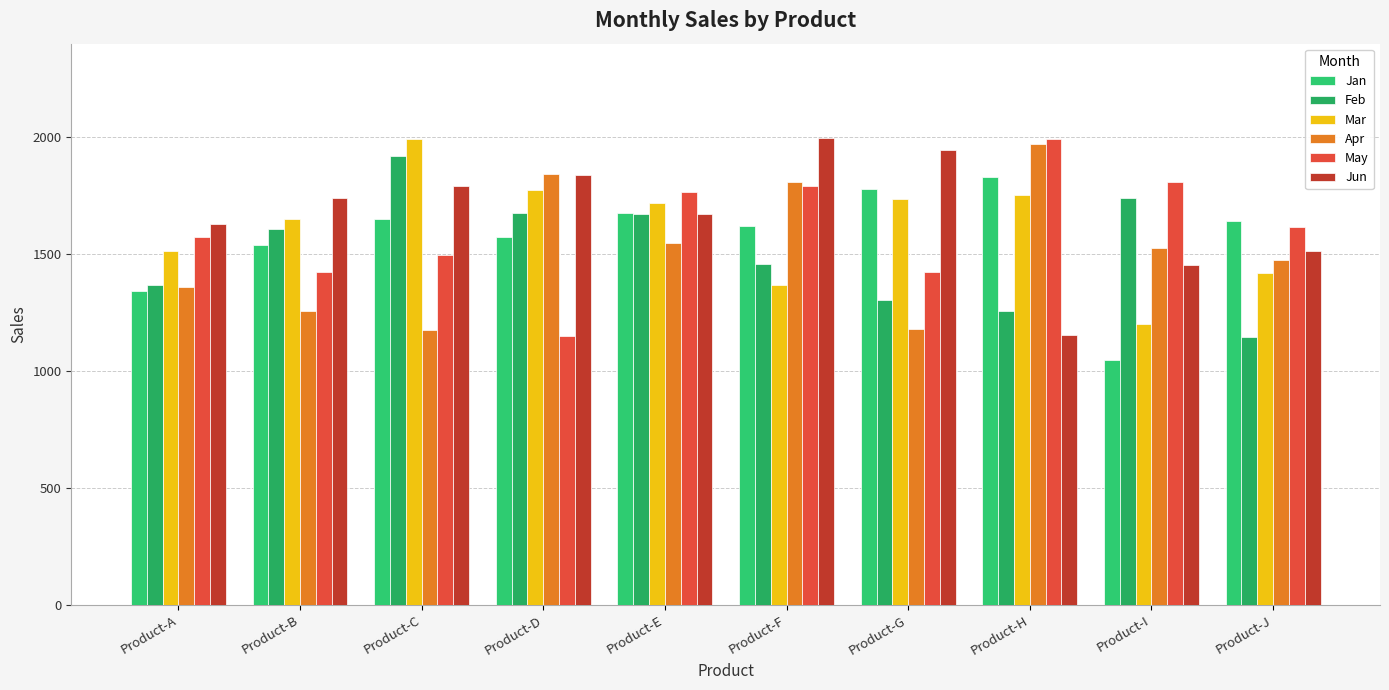

Which series changed the most between Product-B and Product-G?

Feb